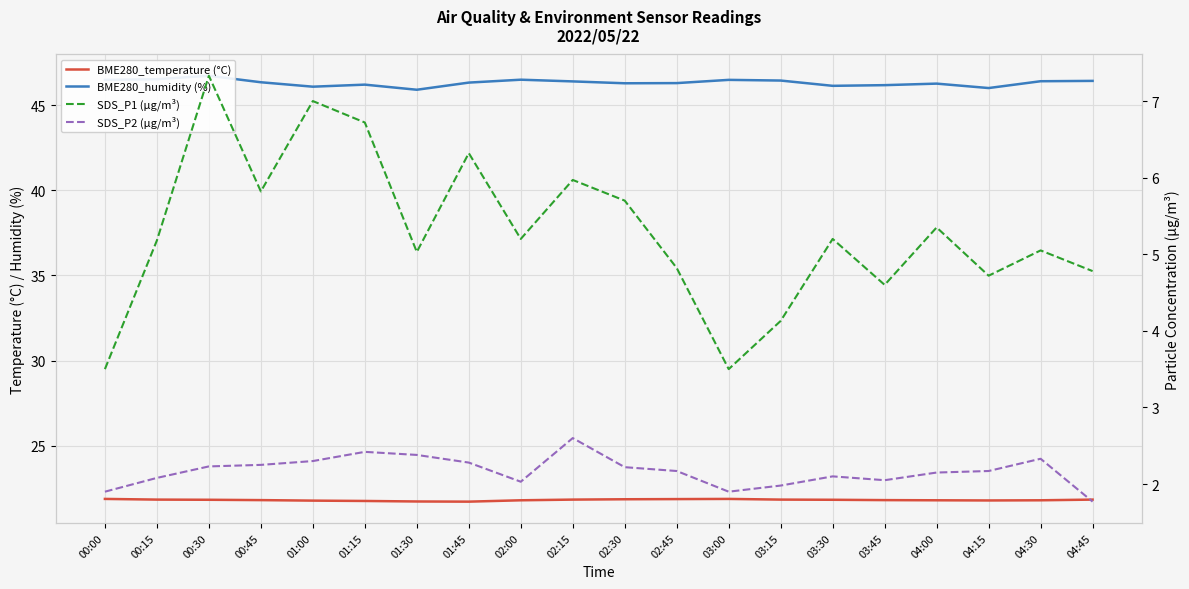

Where does the SDS_P1 (µg/m³) series first go above 5?

00:15